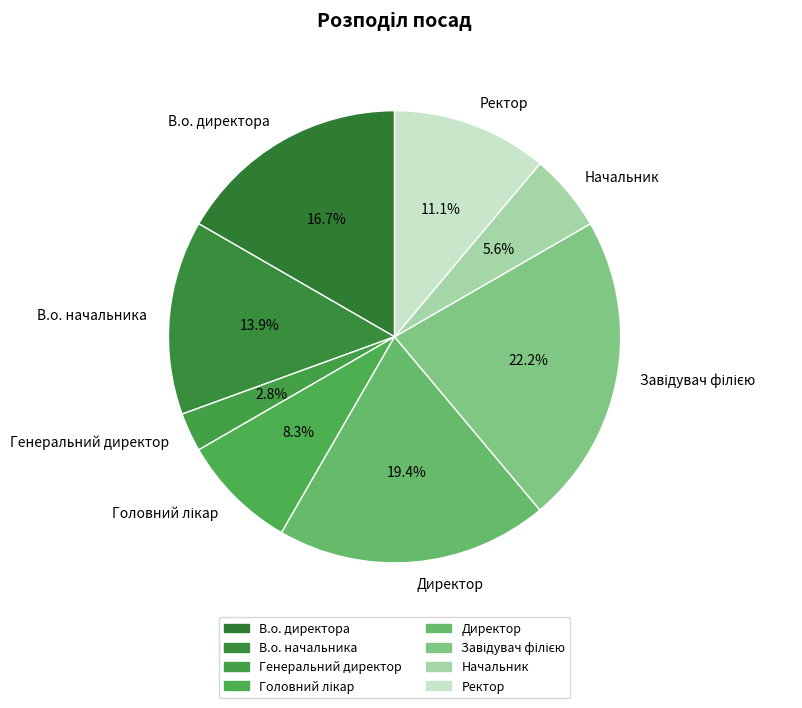

Is it true that Директор is 19% of the pie?

True